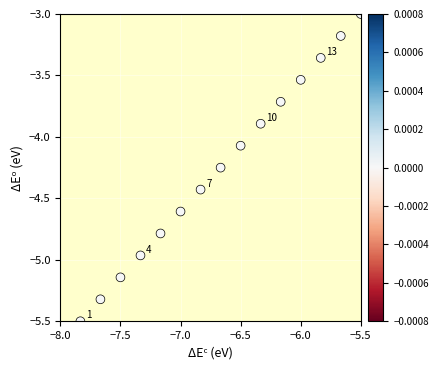

What is the range of X values (max minus min)?

2.3